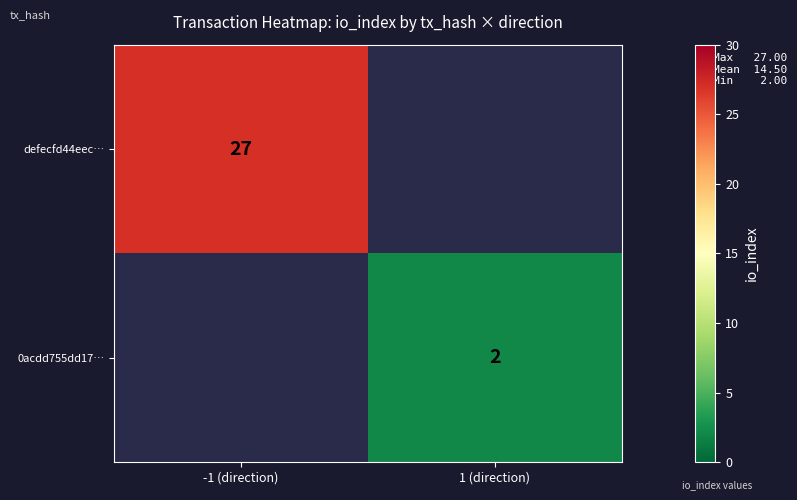

Between 1 (direction) and -1 (direction), which is larger?

-1 (direction)